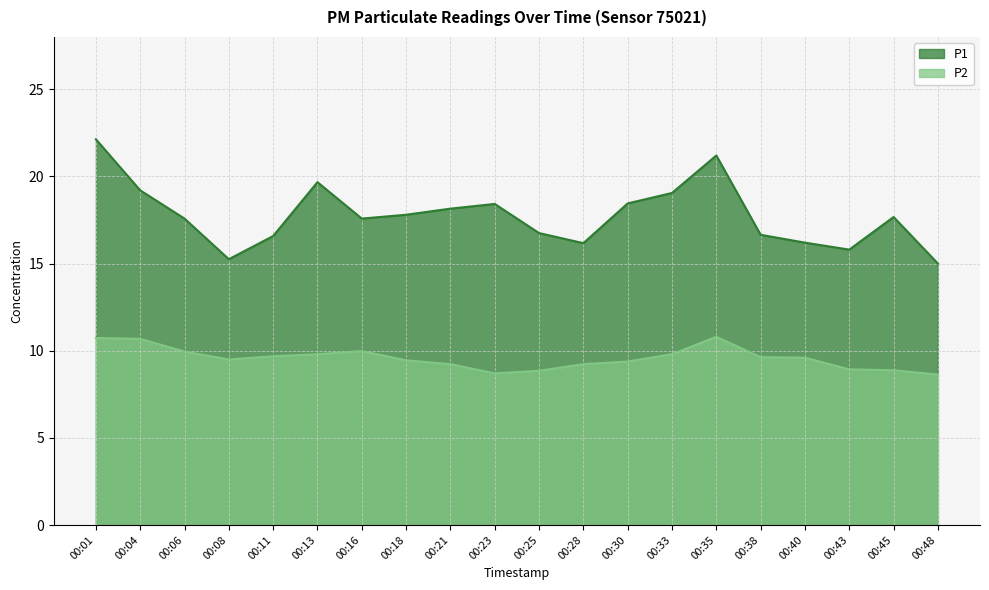

Reading right to left, transcribe all the data shown in this chart.

P1: 00:48=15.0	00:45=17.7	00:43=15.8	00:40=16.2	00:38=16.6	00:35=21.2	00:33=19.1	00:30=18.4	00:28=16.2	00:25=16.8	00:23=18.4	00:21=18.1	00:18=17.8	00:16=17.6	00:13=19.7	00:11=16.6	00:08=15.2	00:06=17.6	00:04=19.2	00:01=22.1
P2: 00:48=8.6	00:45=8.9	00:43=8.9	00:40=9.6	00:38=9.6	00:35=10.8	00:33=9.8	00:30=9.4	00:28=9.2	00:25=8.8	00:23=8.7	00:21=9.2	00:18=9.4	00:16=10.0	00:13=9.8	00:11=9.7	00:08=9.5	00:06=9.9	00:04=10.7	00:01=10.7